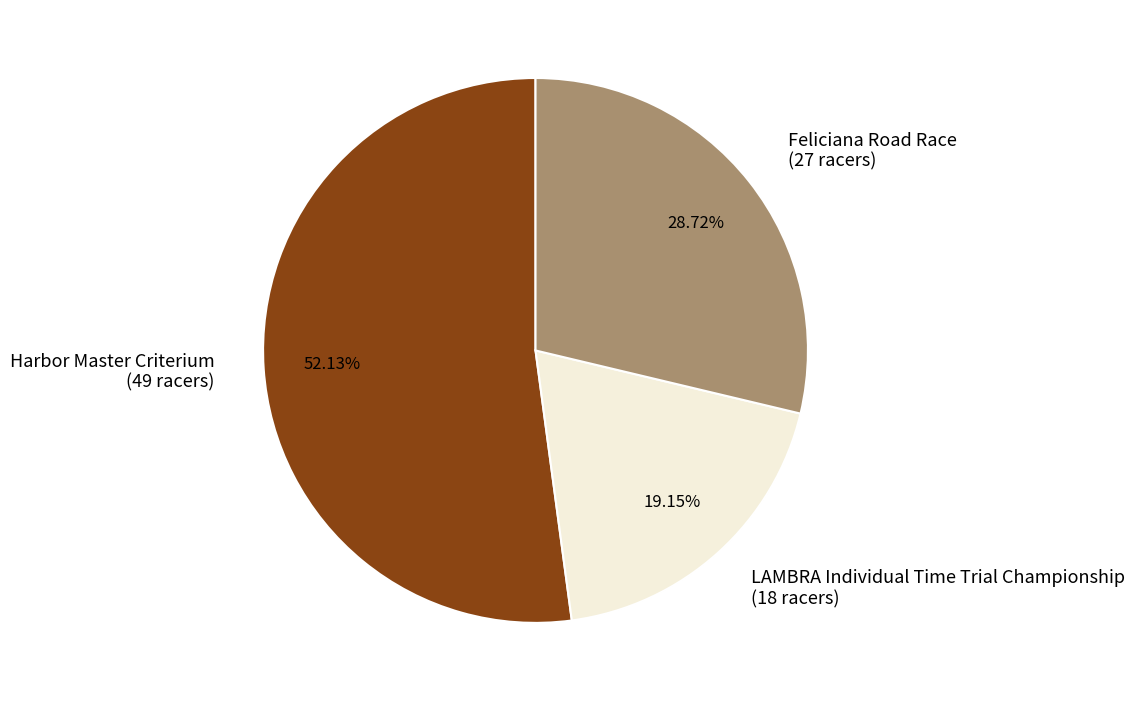

How many segments does this pie chart have?

3